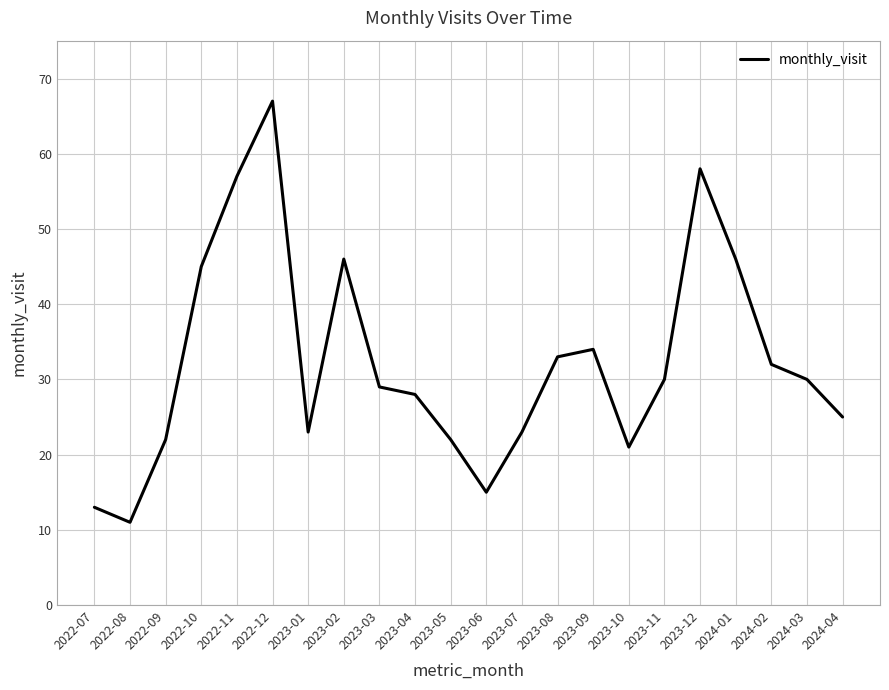

What is the average value?

32